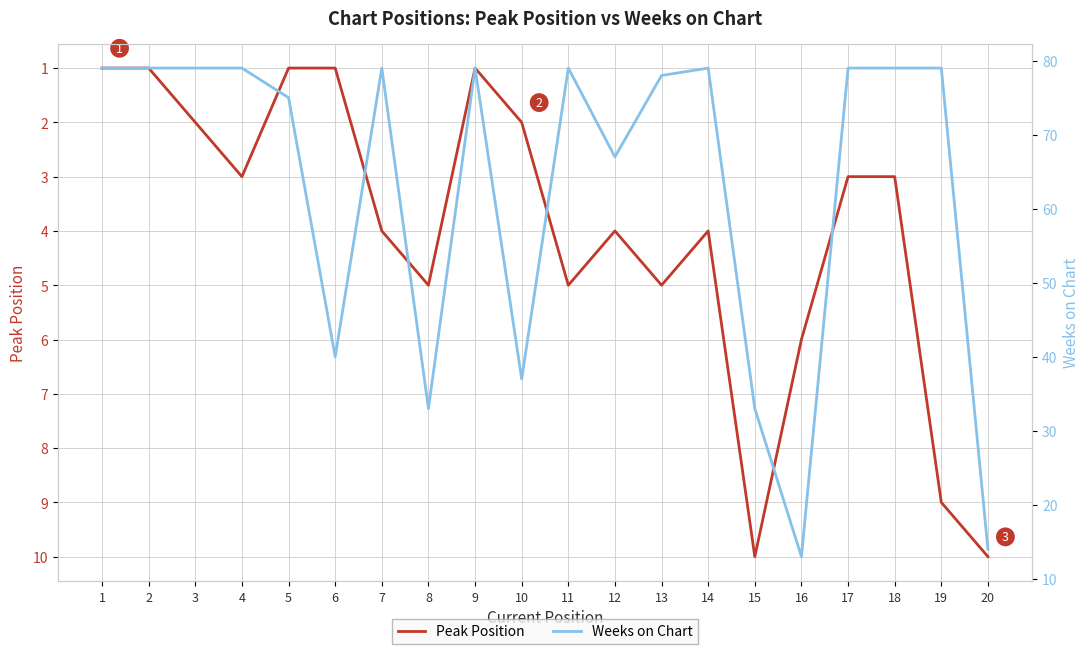

Is the value of Weeks on Chart at 4 greater than the value of Peak Position at 9?

Yes